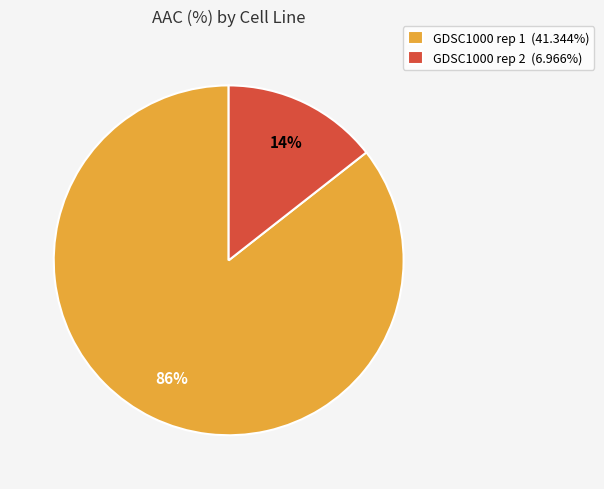

How many slices are in this pie chart?

2